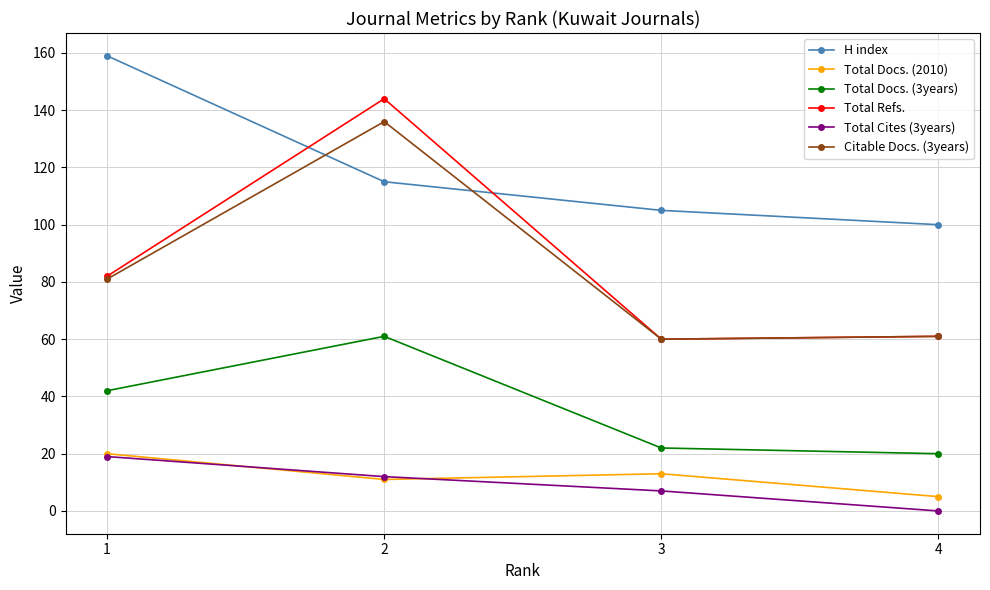

Which series has the widest spread of values?

Total Refs.